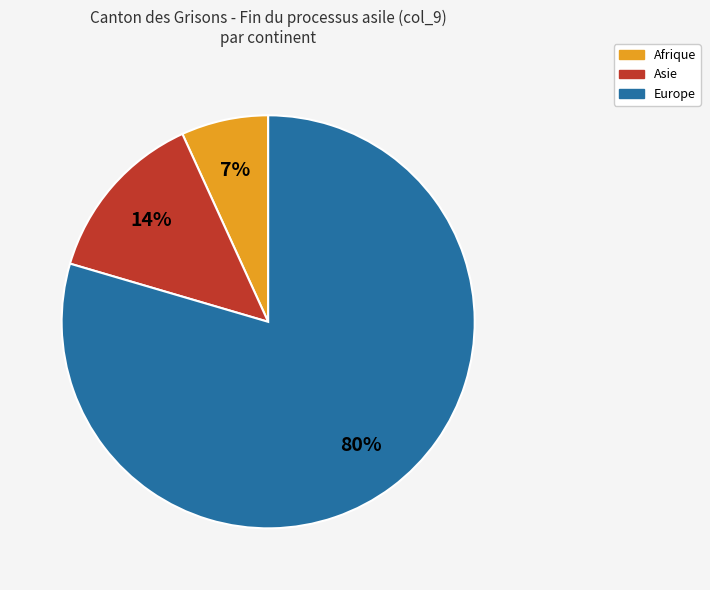

Does Europe account for over 50% of the chart?

Yes